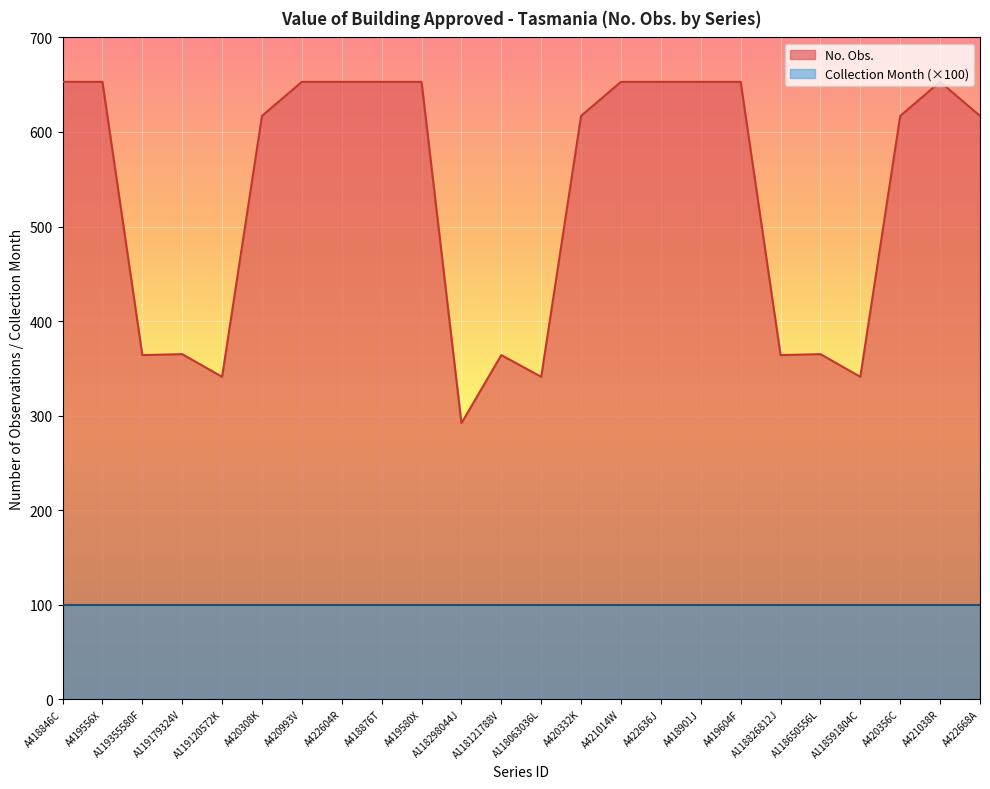

Which label corresponds to the smallest value in the chart?

A118298044J